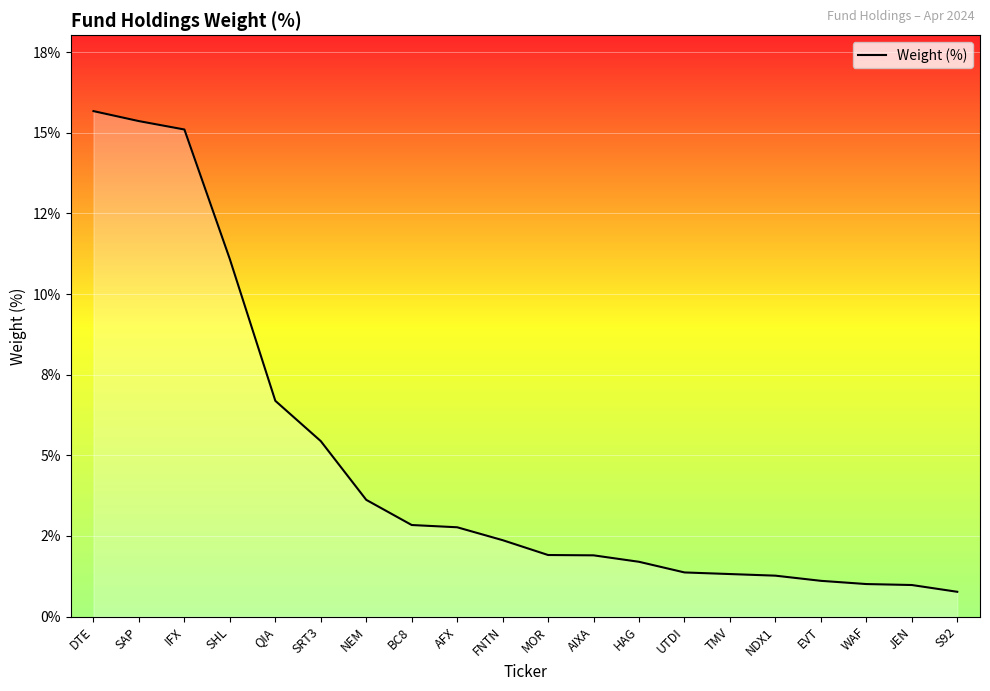

Reading left to right, list all the values displayed in this chart.

DTE=15.7	SAP=15.4	IFX=15.1	SHL=11.1	QIA=6.7	SRT3=5.4	NEM=3.6	BC8=2.8	AFX=2.8	FNTN=2.4	MOR=1.9	AIXA=1.9	HAG=1.7	UTDI=1.4	TMV=1.3	NDX1=1.3	EVT=1.1	WAF=1.0	JEN=1.0	S92=0.8